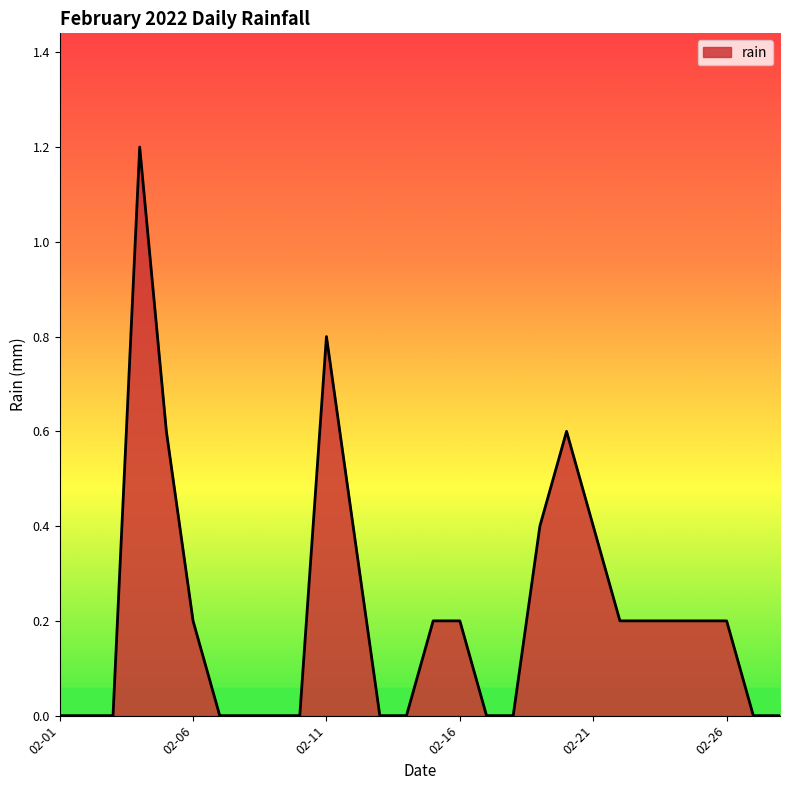

What is the greatest value displayed?

1.2